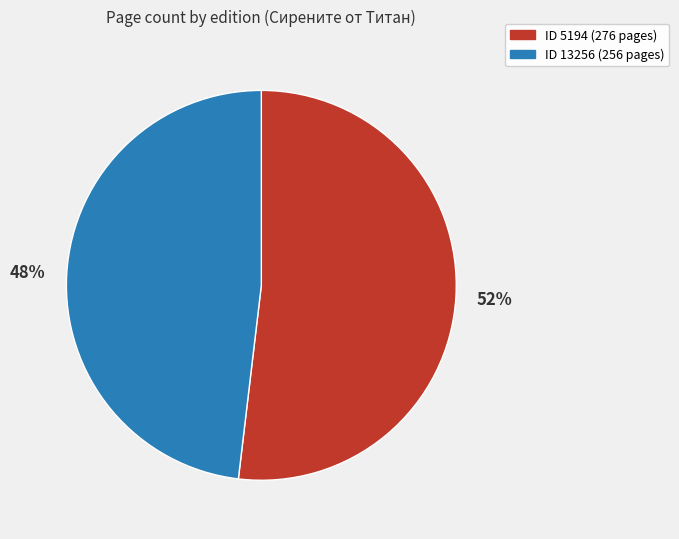

To the nearest percent, what is the average slice percentage?

50%